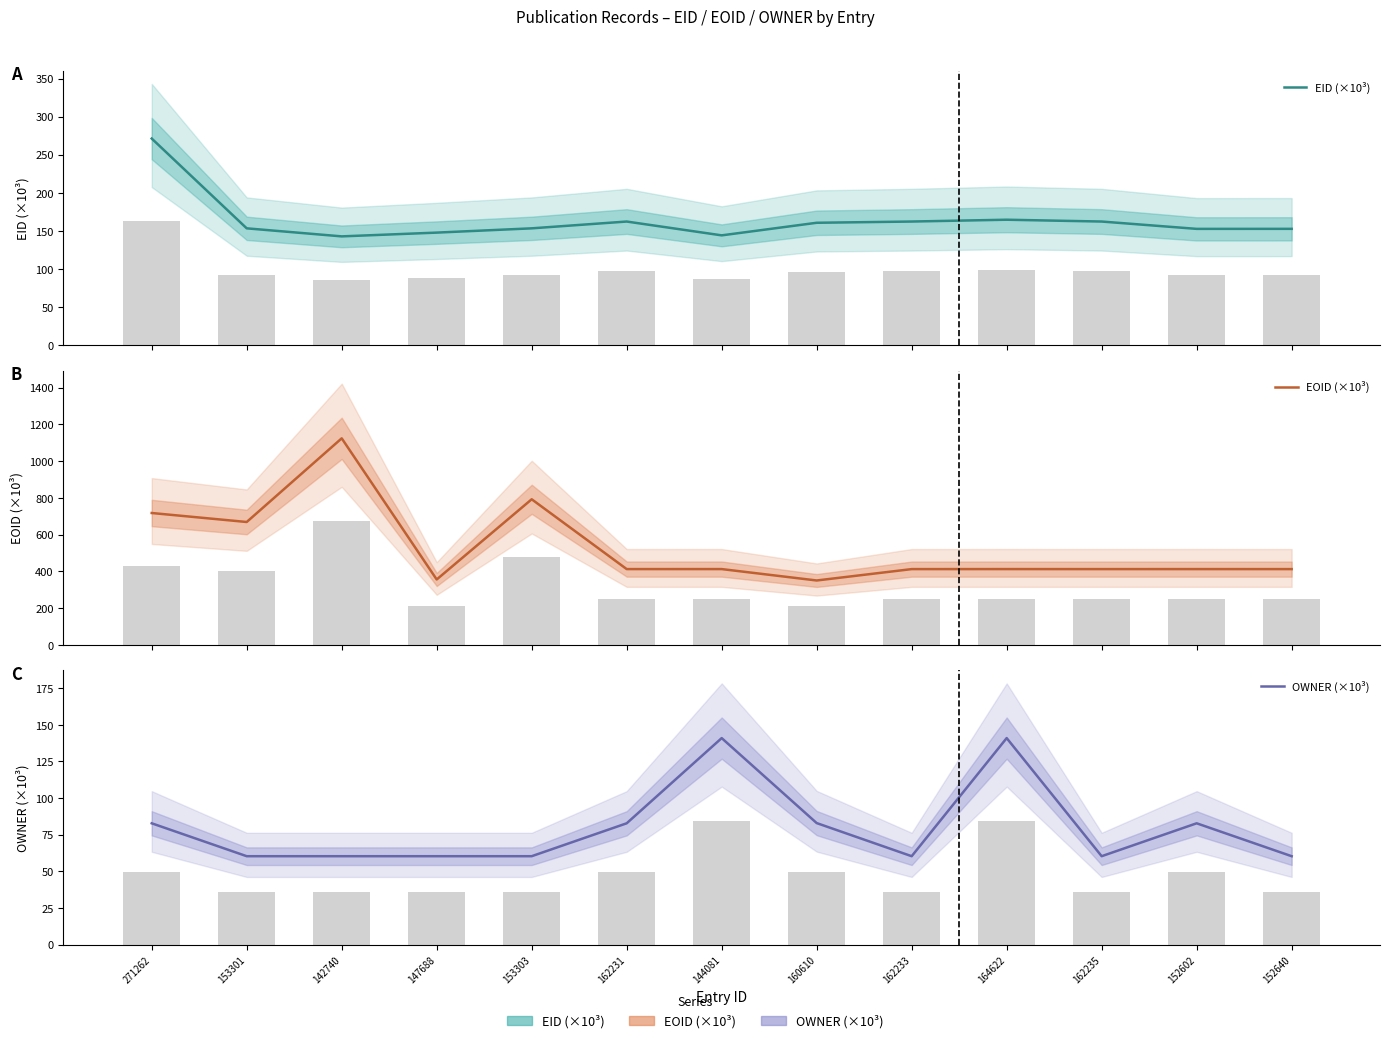

List the labels in order of EOID (×10³) value, smallest first.

160610, 147688, 162233, 162235, 152640, 162231, 152602, 144081, 164622, 153301, 271262, 153303, 142740